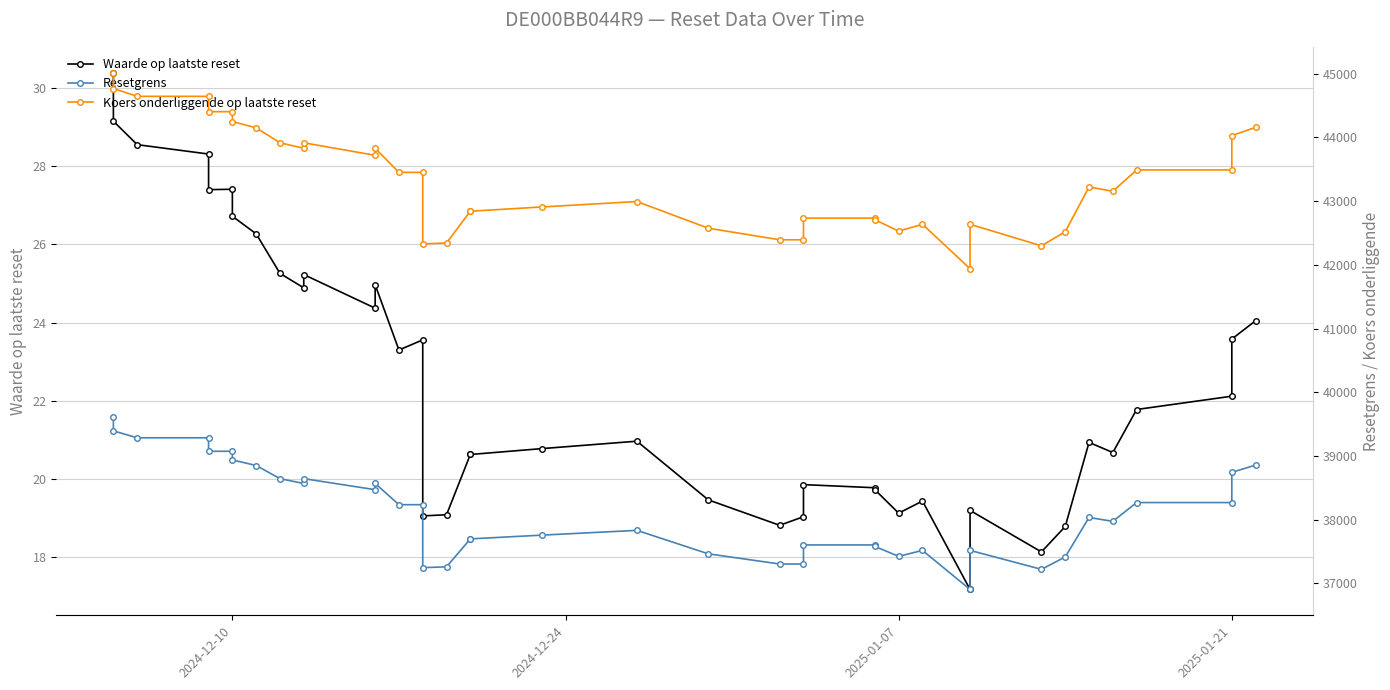

Count the number of categories in the chart.

39